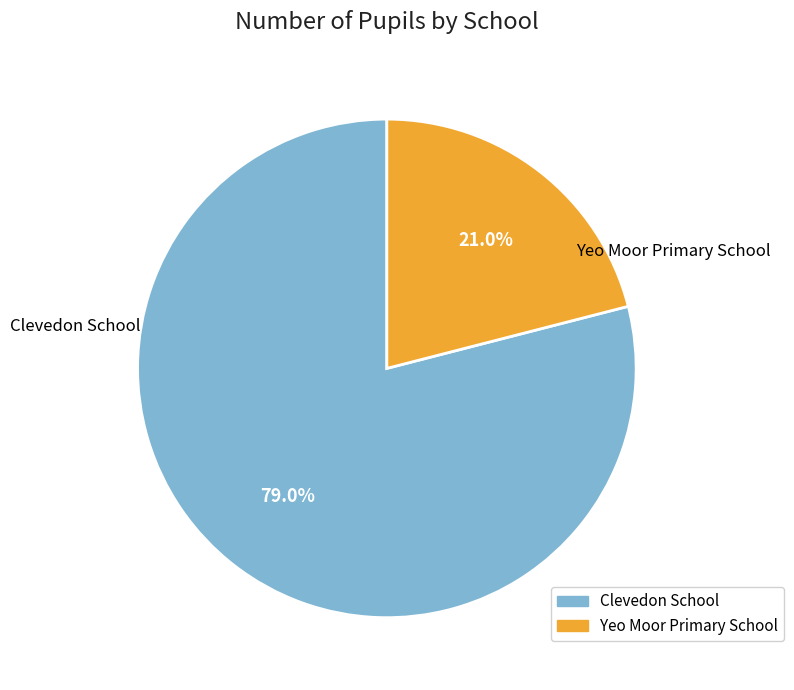

How many segments does this pie chart have?

2